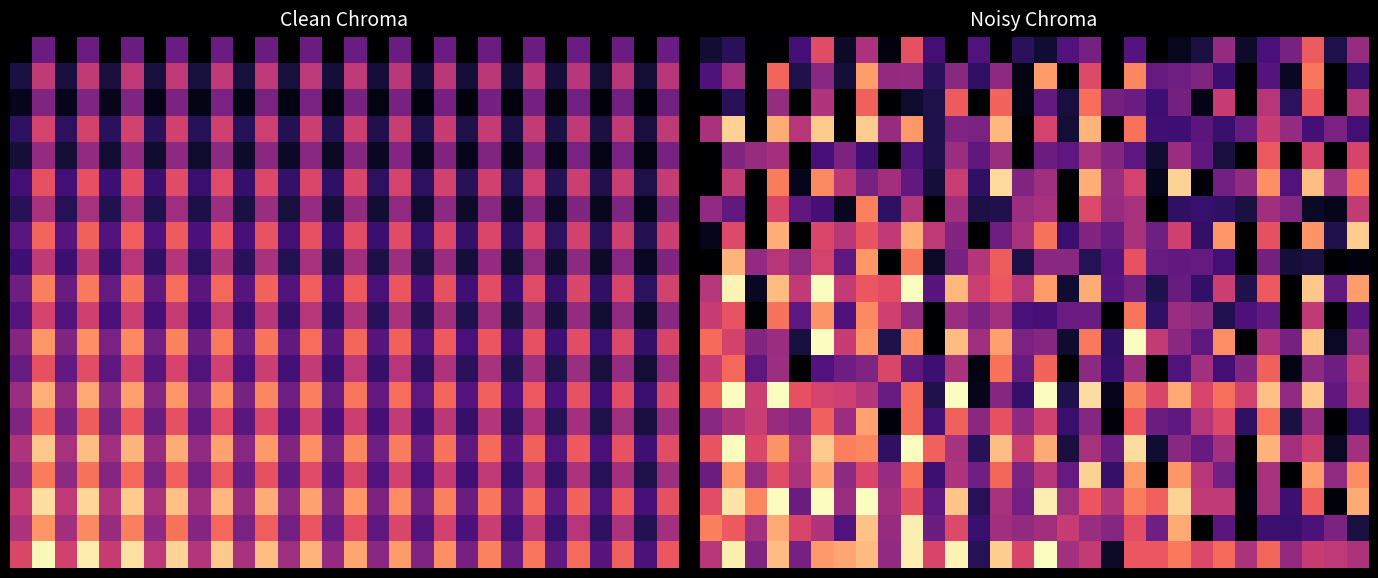

Count the number of data series in this chart.

20